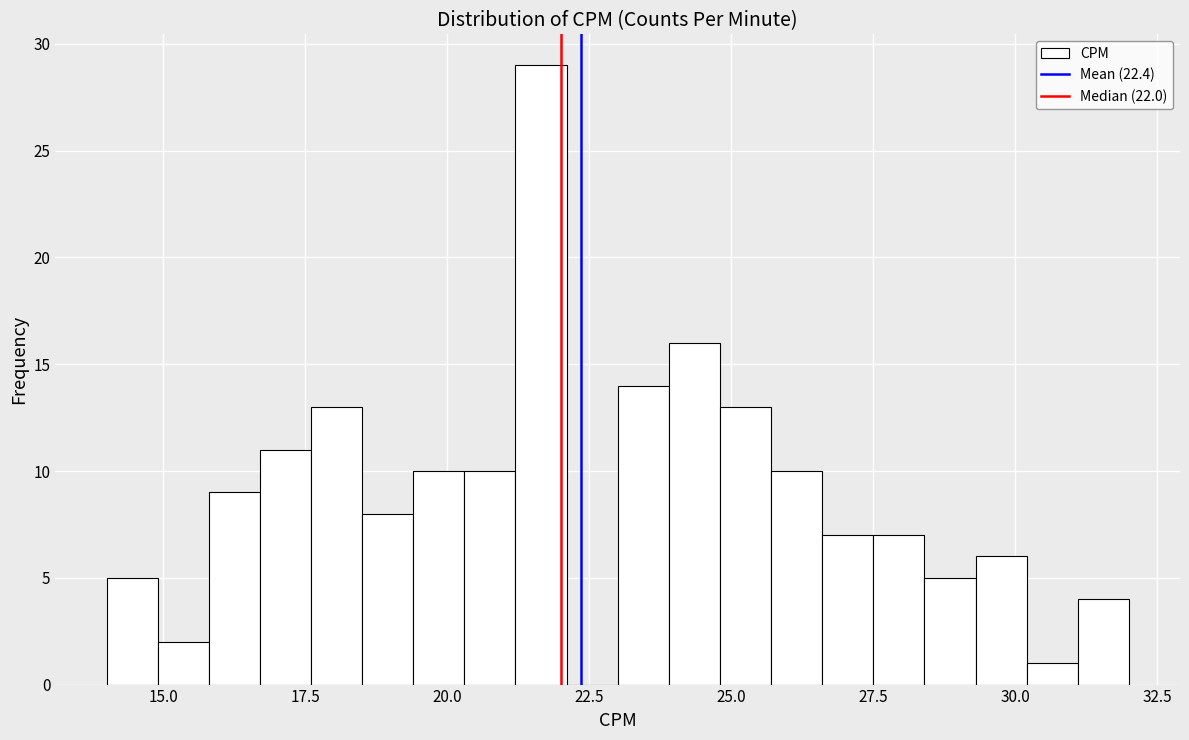

Read against the x-axis, roughly where is the centre of the tallest bar?

21.5